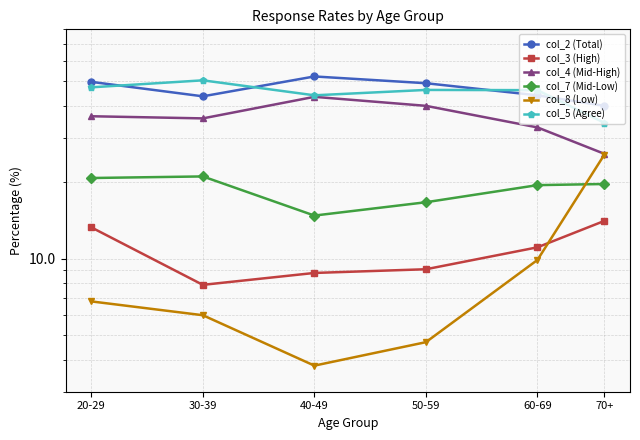

How many values in the col_4 (Mid-High) series exceed 36?

3